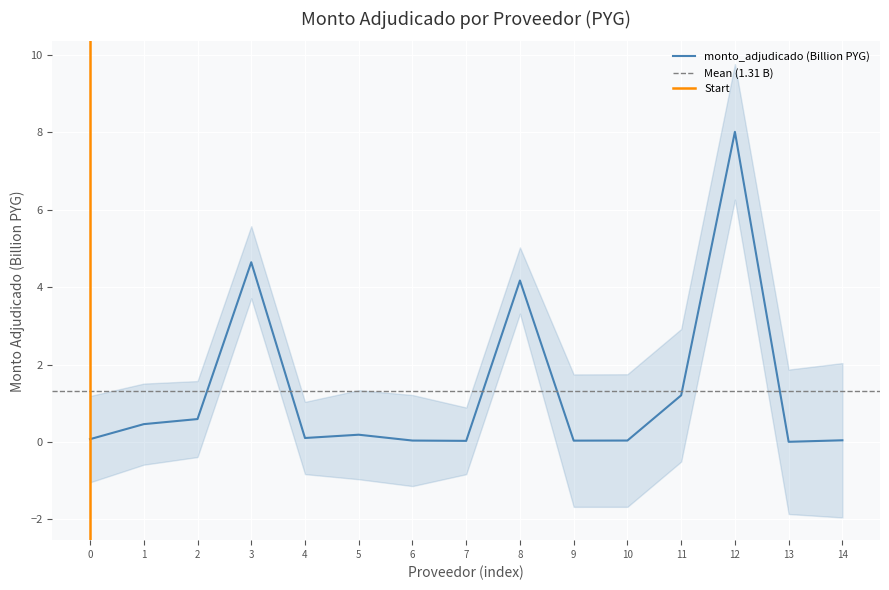

Is it true that monto_adjudicado (Billion PYG) equals 10.7 at 12?

False